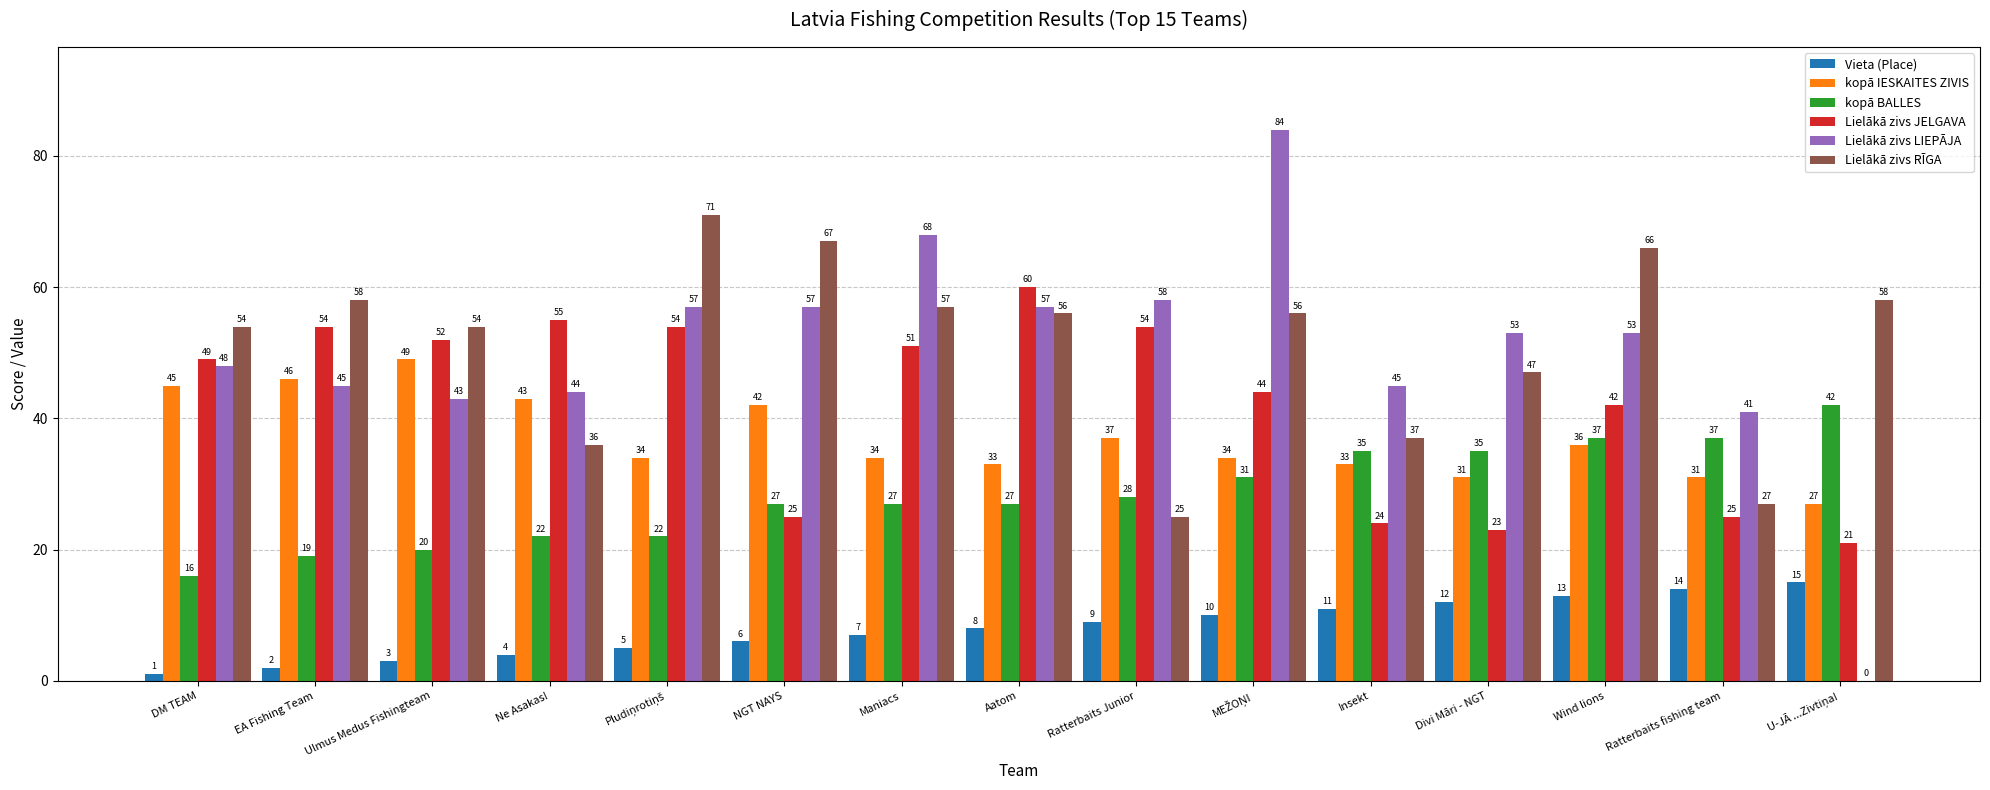

How many distinct data groups are displayed?

6